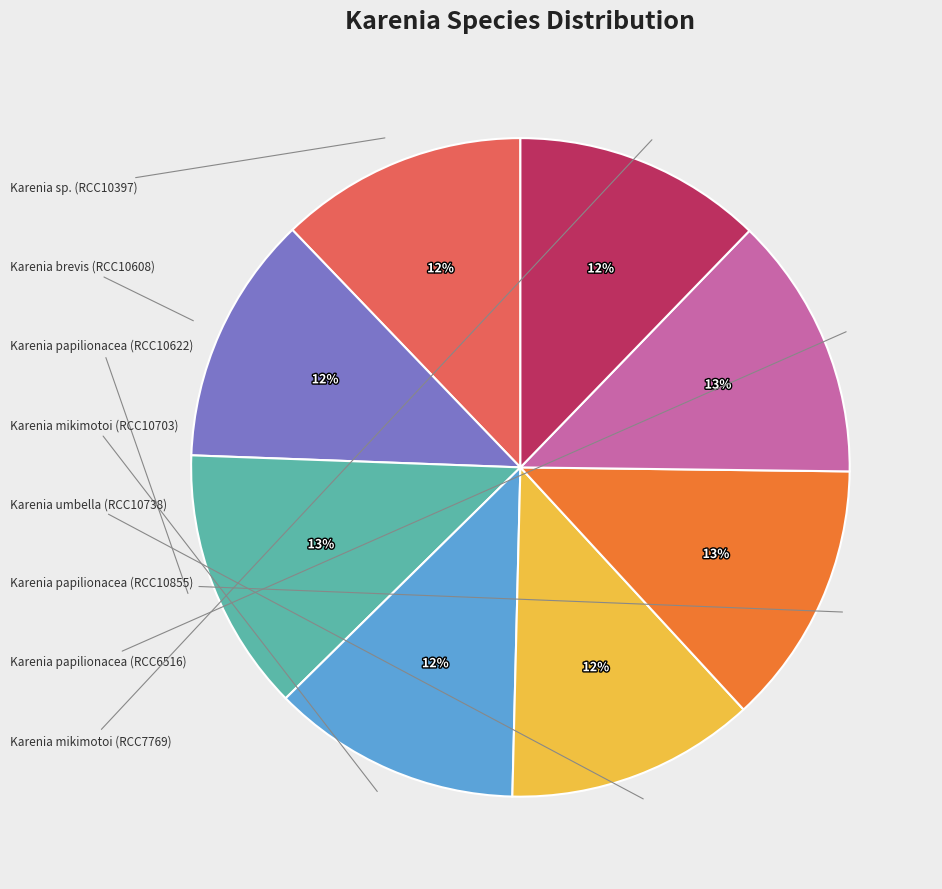

Count the number of slices in the pie.

8